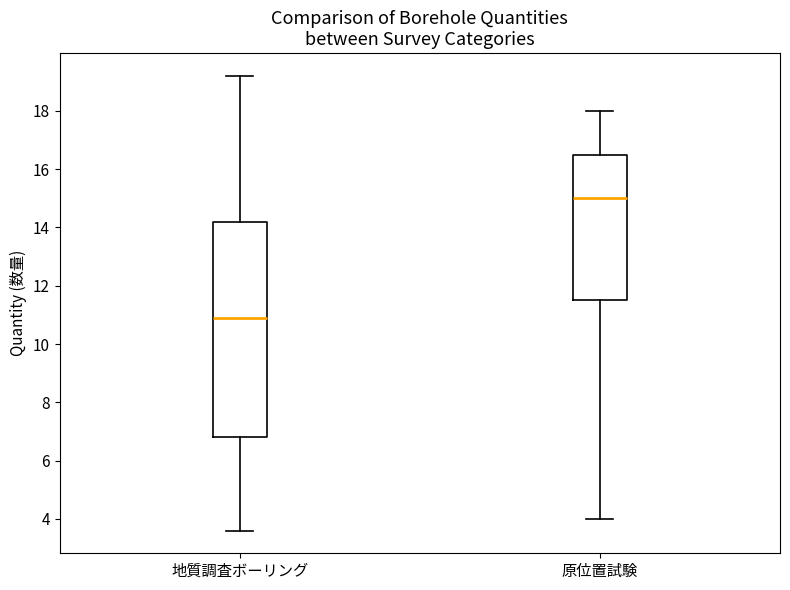

Reading left to right, read every box against the y-axis: the position of its median line, the range the box covers, and the ends of its whiskers. The values are not printed on the chart, so give them approximately, as read against the axis.

地質調査ボーリング: median 11.0, box 6.8 to 14.2, whiskers 3.6 to 19.2
原位置試験: median 15.0, box 11.6 to 16.6, whiskers 4.0 to 18.0